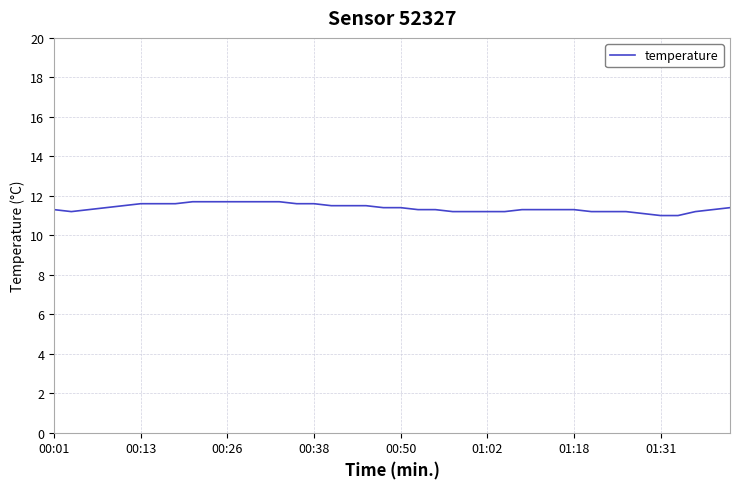

What is the difference between the maximum and second lowest values?

0.7